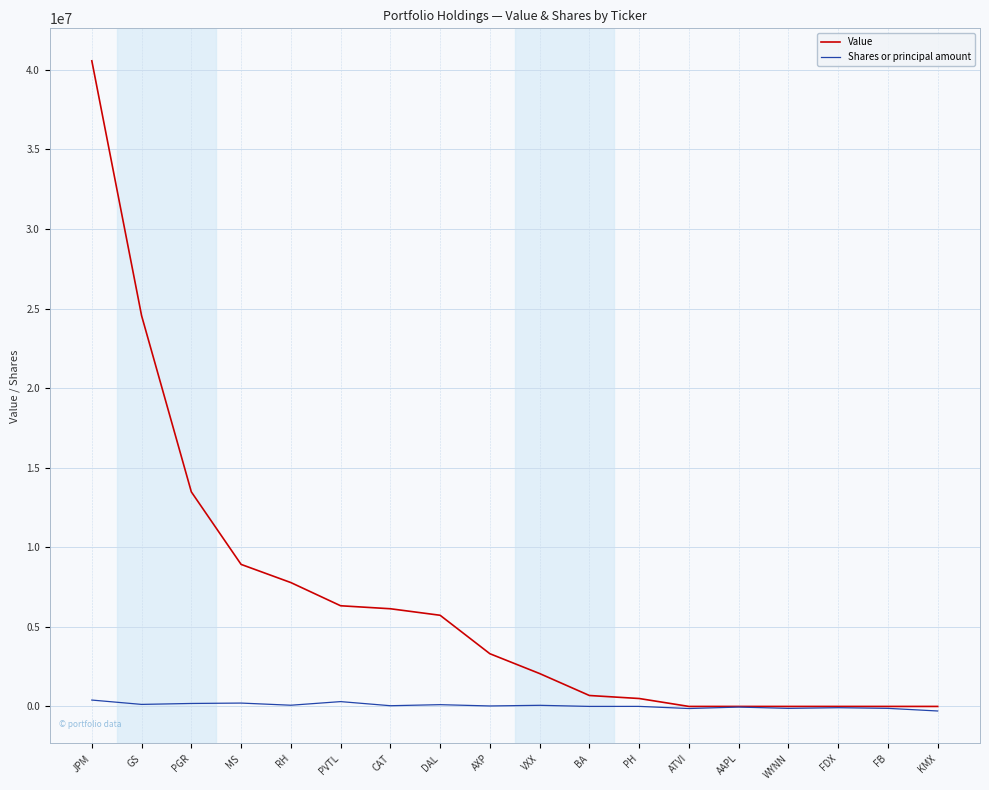

Rank the series by their maximum value, from highest to lowest.

Value, Shares or principal amount